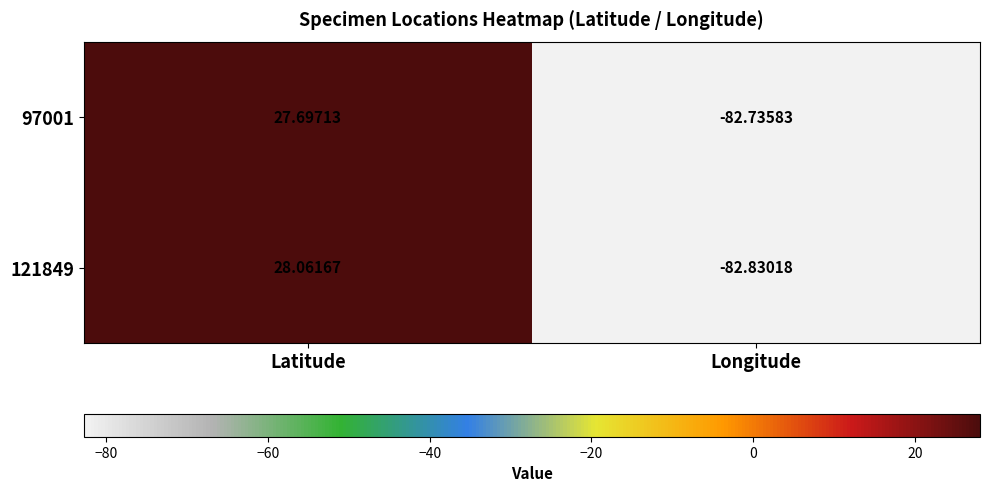

How many values in 121849 are below zero?

1